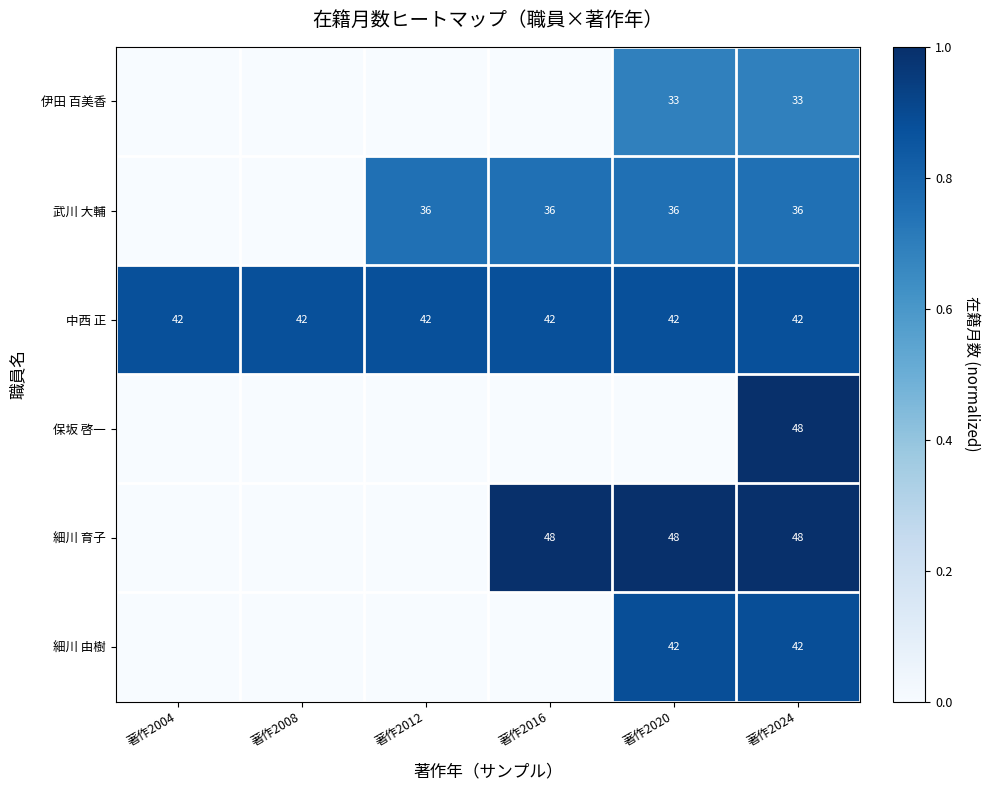

What is the approximate value of 中西 正 at 著作2020?

42